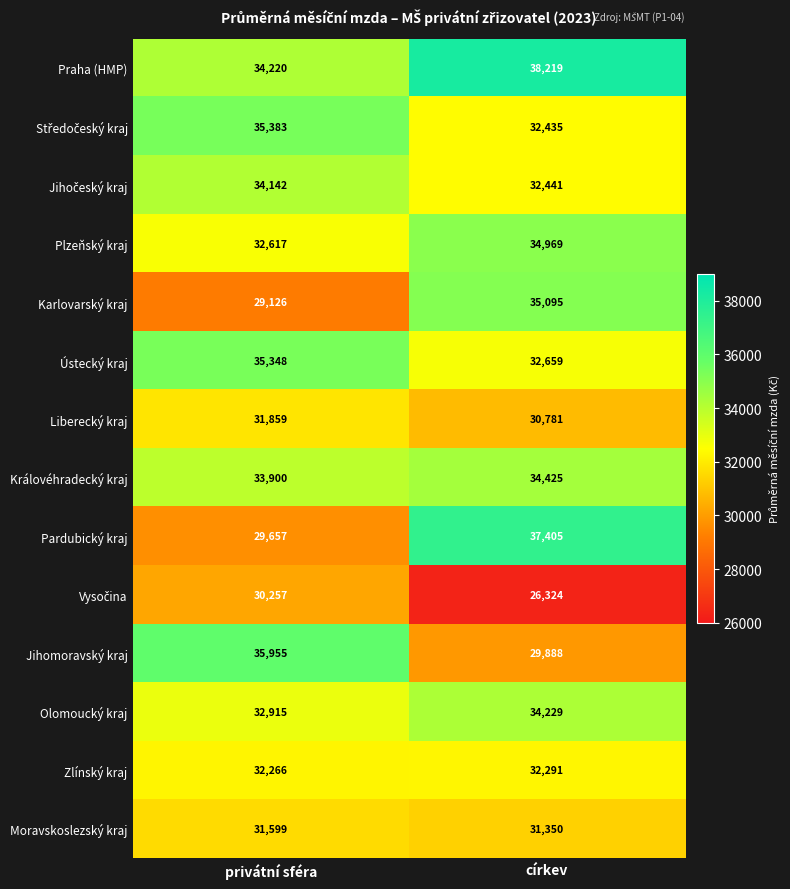

At which category is the sum across all series the highest?

církev